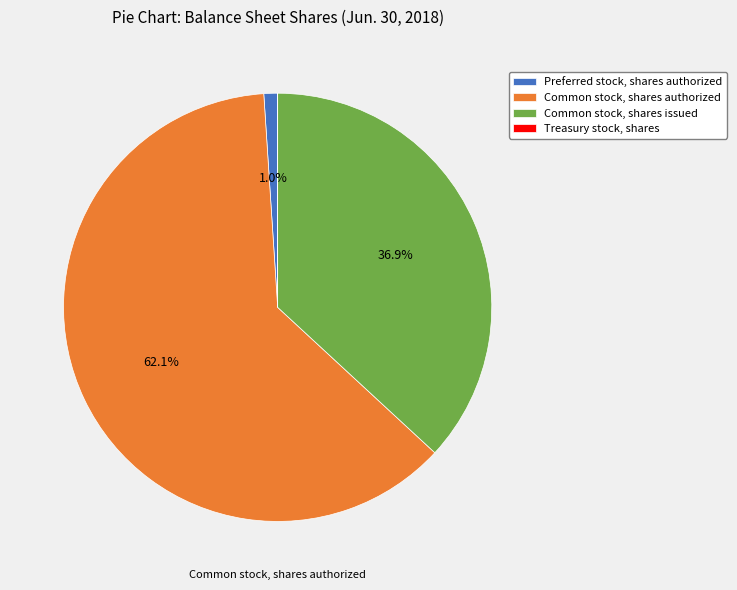

Which slice is the largest?

Common stock, shares authorized